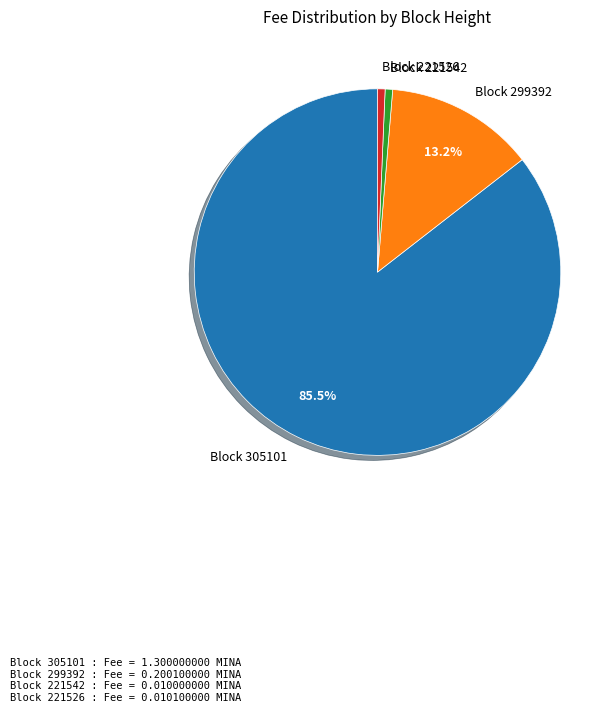

Does any single category account for the majority?

Yes